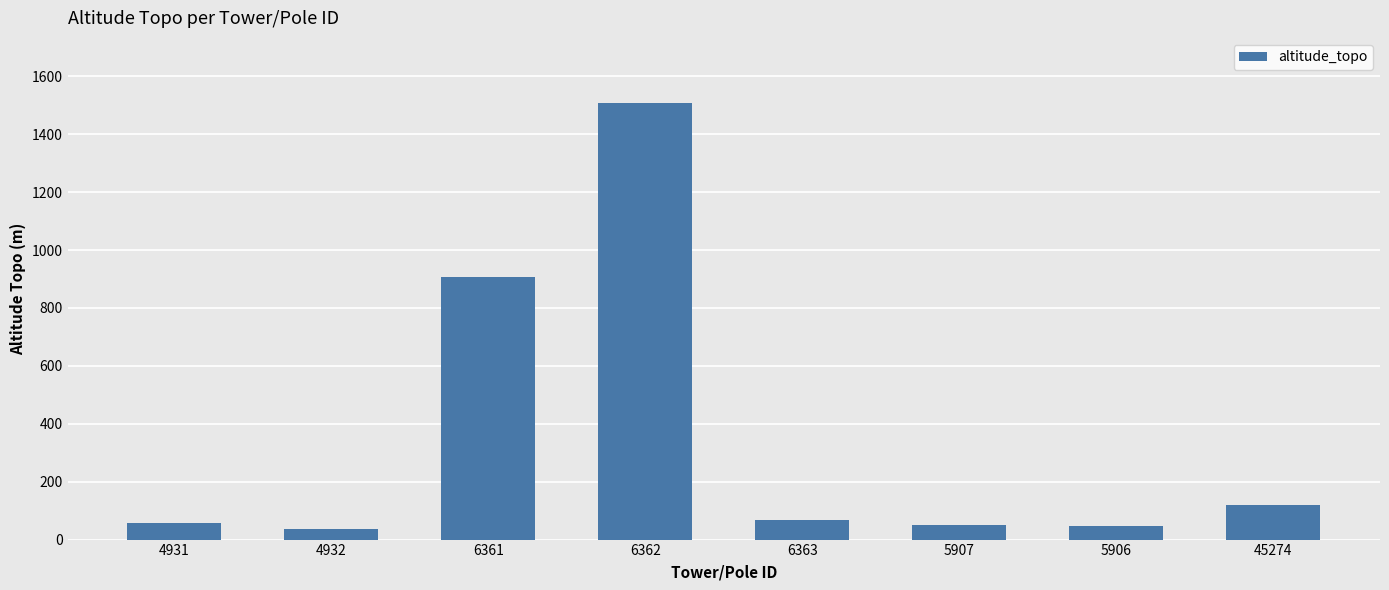

Between 6363 and 6361, which is larger?

6361